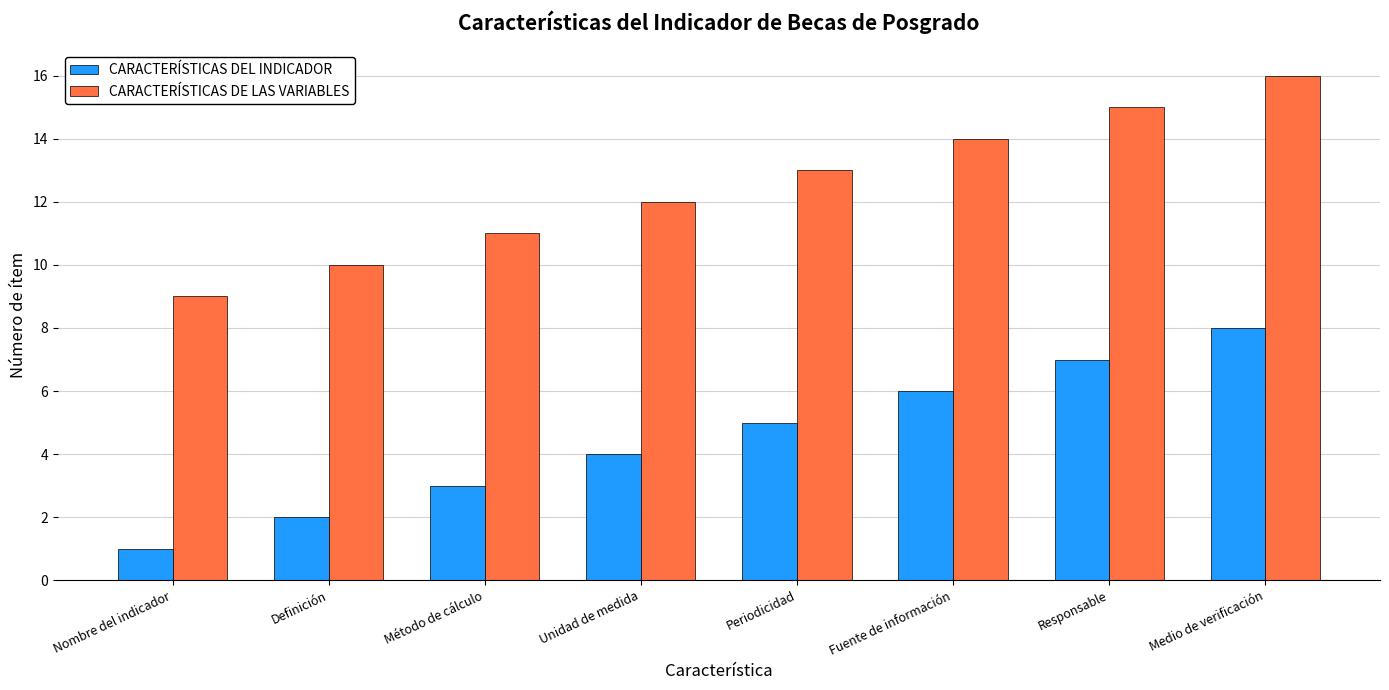

What is the difference between the highest and lowest values at Medio de verificación?

8